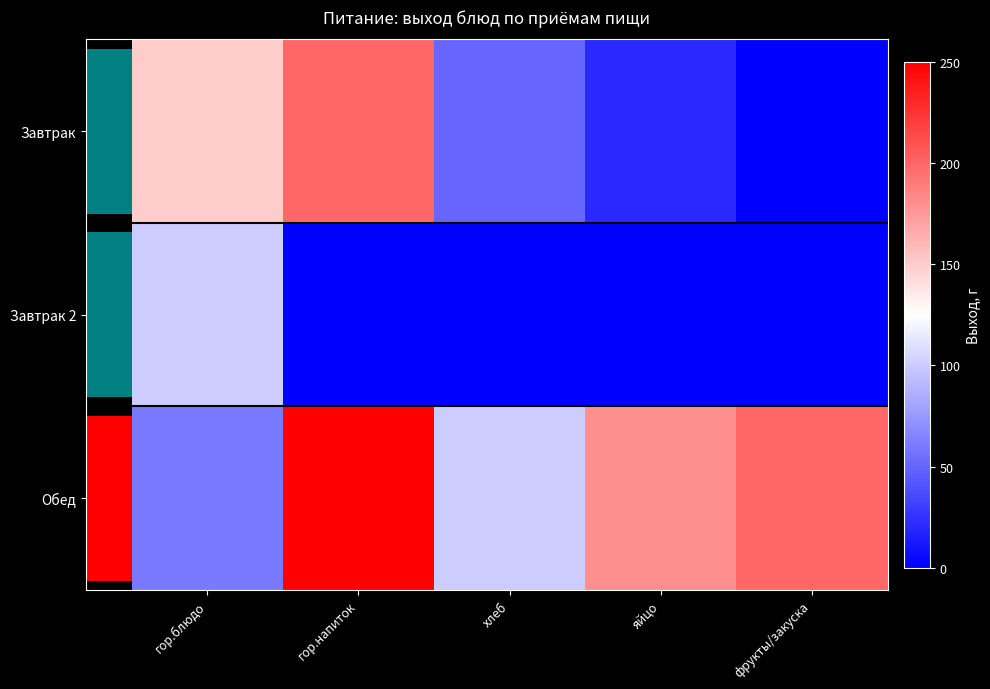

How many data points in Обед are less than 180?

2